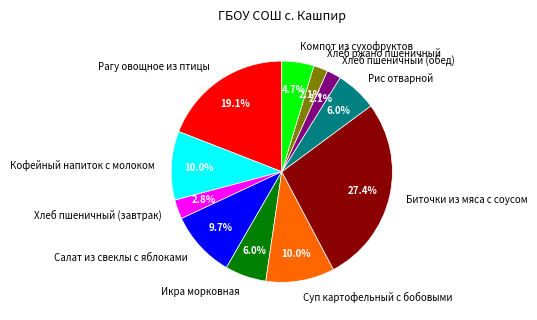

Approximately how many times larger is the value at Рагу овощное из птицы compared to Биточки из мяса с соусом?

0.7